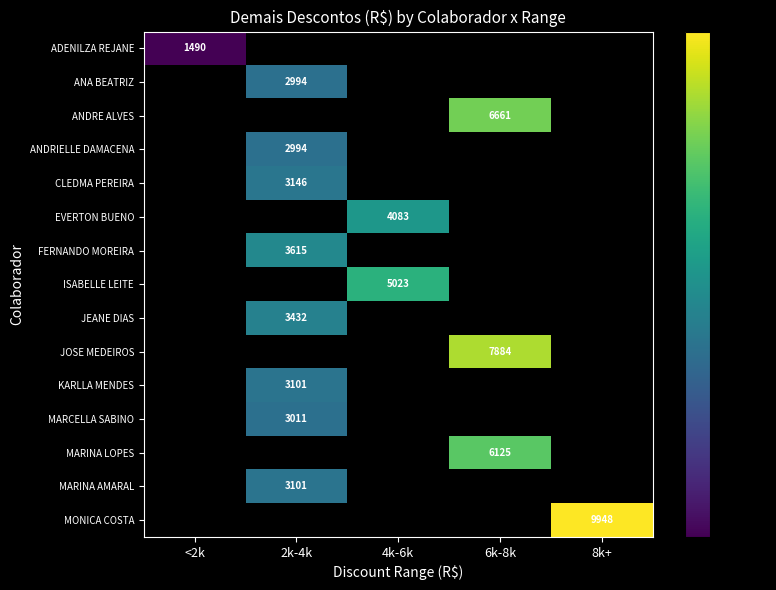

Is it true that ANDRIELLE DAMACENA equals 5008 at 2k-4k?

False